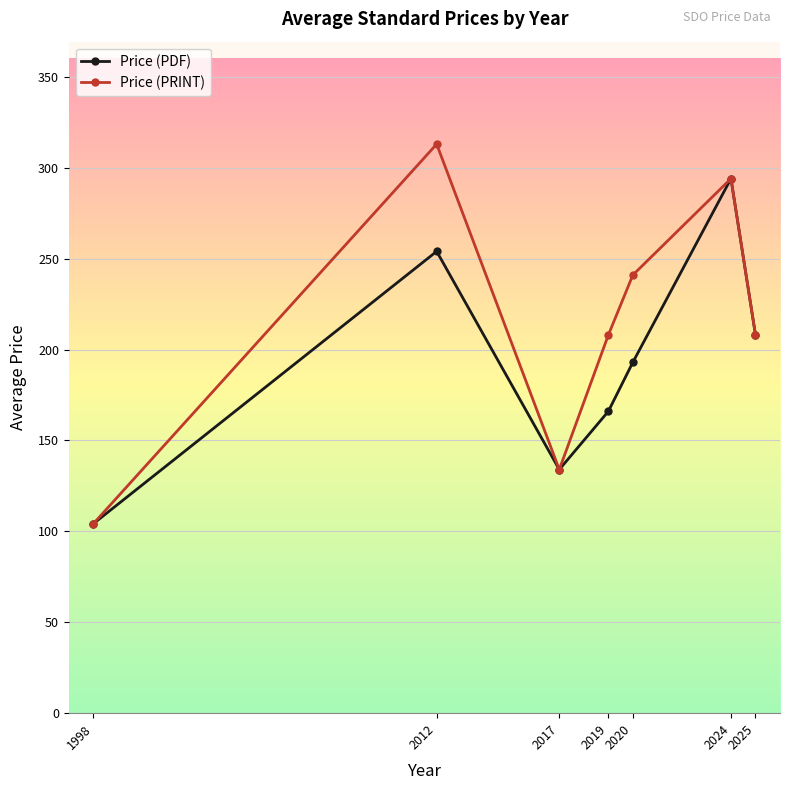

Count the number of categories in the chart.

7